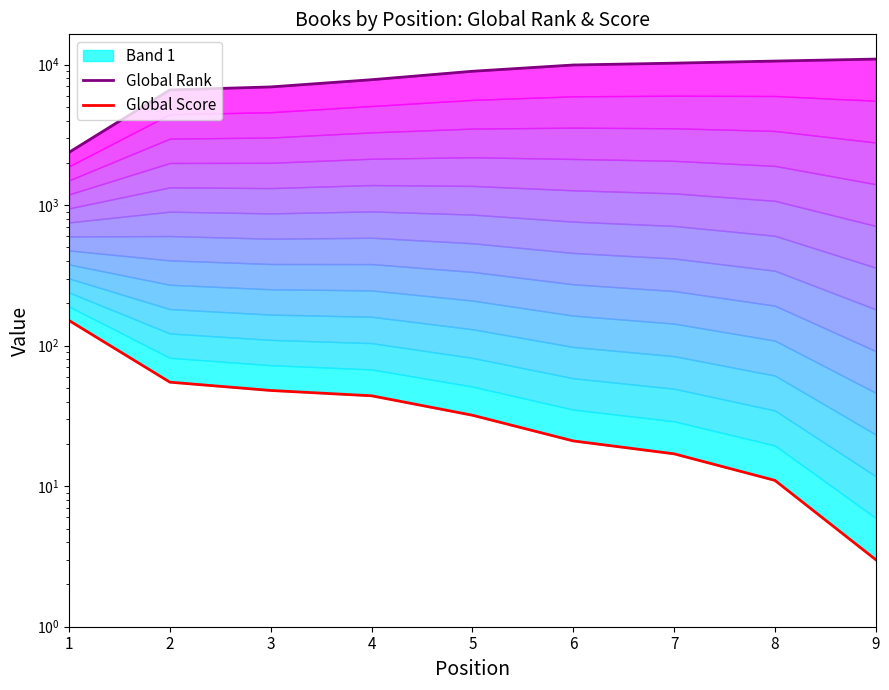

How many data points does each series have?

9